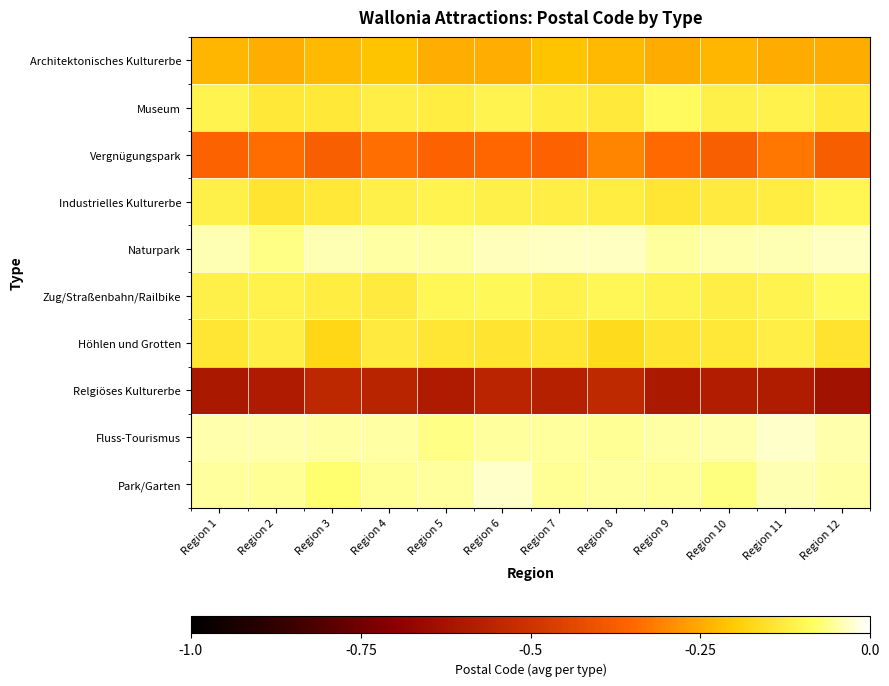

Reading right to left, transcribe all the data shown in this chart.

Architektonisches Kulturerbe: Region 12=-0.2	Region 11=-0.2	Region 10=-0.2	Region 9=-0.2	Region 8=-0.2	Region 7=-0.2	Region 6=-0.2	Region 5=-0.2	Region 4=-0.2	Region 3=-0.2	Region 2=-0.2	Region 1=-0.2
Museum: Region 12=-0.1	Region 11=-0.1	Region 10=-0.1	Region 9=-0.1	Region 8=-0.1	Region 7=-0.1	Region 6=-0.1	Region 5=-0.1	Region 4=-0.1	Region 3=-0.1	Region 2=-0.1	Region 1=-0.1
Vergnügungspark: Region 12=-0.4	Region 11=-0.3	Region 10=-0.4	Region 9=-0.3	Region 8=-0.3	Region 7=-0.4	Region 6=-0.4	Region 5=-0.4	Region 4=-0.3	Region 3=-0.4	Region 2=-0.3	Region 1=-0.4
Industrielles Kulturerbe: Region 12=-0.1	Region 11=-0.1	Region 10=-0.1	Region 9=-0.1	Region 8=-0.1	Region 7=-0.1	Region 6=-0.1	Region 5=-0.1	Region 4=-0.1	Region 3=-0.1	Region 2=-0.1	Region 1=-0.1
Naturpark: Region 12=-0.0	Region 11=-0.0	Region 10=-0.0	Region 9=-0.1	Region 8=-0.0	Region 7=-0.0	Region 6=-0.0	Region 5=-0.1	Region 4=-0.0	Region 3=-0.0	Region 2=-0.1	Region 1=-0.0
Zug/Straßenbahn/Railbike: Region 12=-0.1	Region 11=-0.1	Region 10=-0.1	Region 9=-0.1	Region 8=-0.1	Region 7=-0.1	Region 6=-0.1	Region 5=-0.1	Region 4=-0.1	Region 3=-0.1	Region 2=-0.1	Region 1=-0.1
Höhlen und Grotten: Region 12=-0.1	Region 11=-0.1	Region 10=-0.1	Region 9=-0.1	Region 8=-0.2	Region 7=-0.1	Region 6=-0.1	Region 5=-0.1	Region 4=-0.1	Region 3=-0.2	Region 2=-0.1	Region 1=-0.1
Relgiöses Kulturerbe: Region 12=-0.6	Region 11=-0.6	Region 10=-0.6	Region 9=-0.6	Region 8=-0.5	Region 7=-0.6	Region 6=-0.6	Region 5=-0.6	Region 4=-0.6	Region 3=-0.5	Region 2=-0.6	Region 1=-0.6
Fluss-Tourismus: Region 12=-0.0	Region 11=-0.0	Region 10=-0.0	Region 9=-0.0	Region 8=-0.1	Region 7=-0.1	Region 6=-0.1	Region 5=-0.1	Region 4=-0.1	Region 3=-0.0	Region 2=-0.0	Region 1=-0.0
Park/Garten: Region 12=-0.0	Region 11=-0.0	Region 10=-0.1	Region 9=-0.1	Region 8=-0.1	Region 7=-0.1	Region 6=-0.0	Region 5=-0.1	Region 4=-0.1	Region 3=-0.1	Region 2=-0.1	Region 1=-0.1